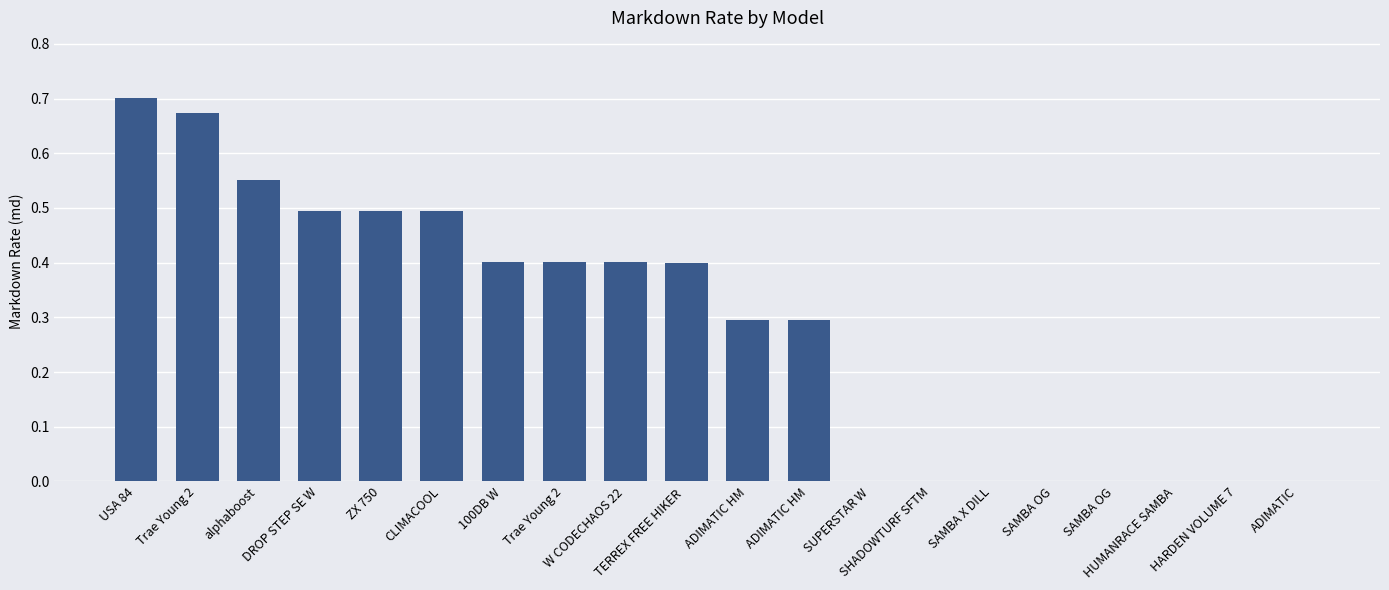

What is the difference between the maximum and second lowest values?

0.7